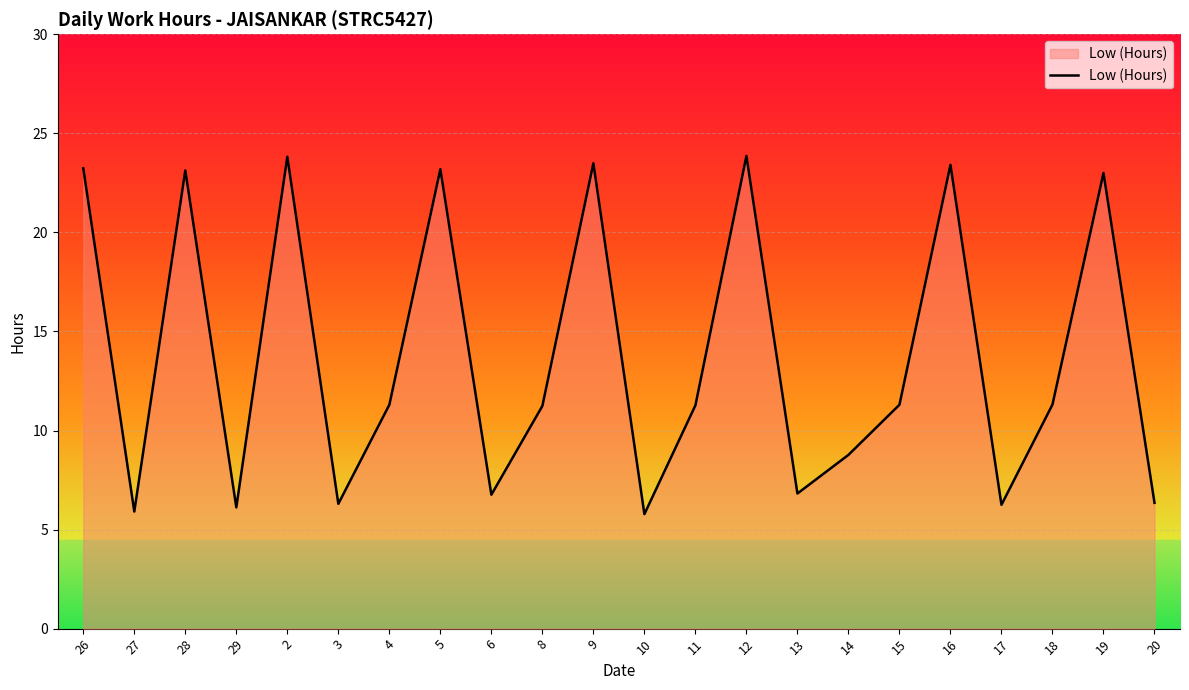

What position from the left is 10?

12